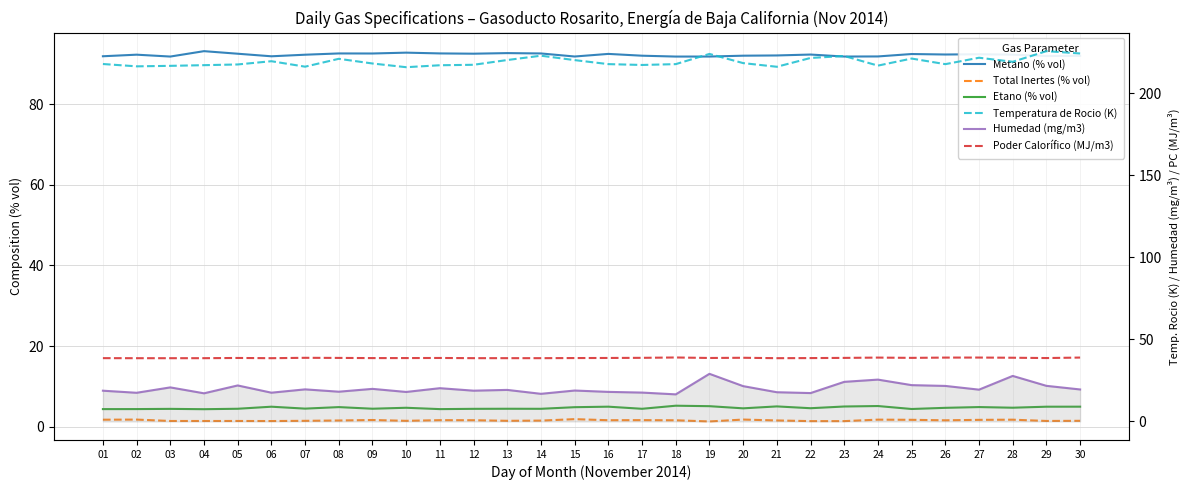

List the labels in order of Temperatura de Rocio (K) value, smallest first.

10, 21, 07, 02, 03, 24, 11, 04, 17, 12, 05, 26, 18, 16, 01, 09, 20, 28, 06, 15, 13, 08, 25, 22, 27, 23, 14, 19, 30, 29